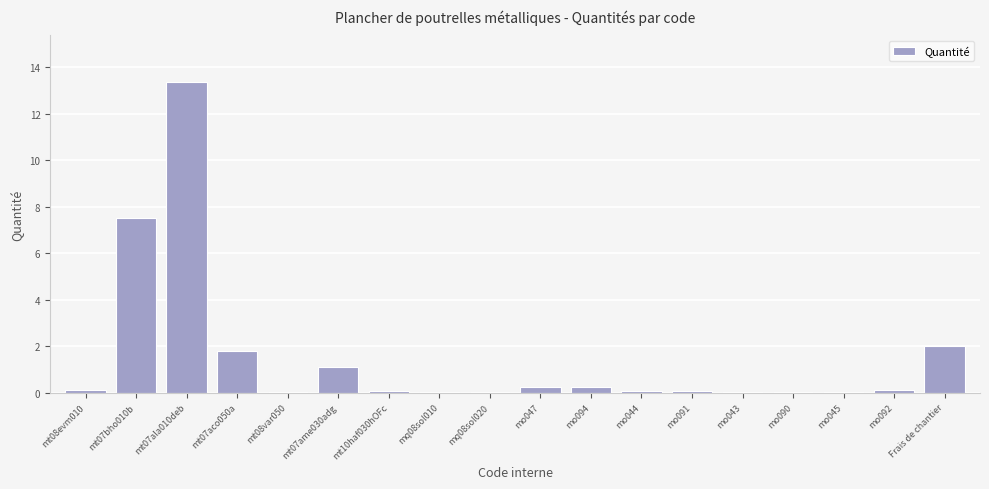

At which label is the value closest to 6?

mt07bho010b